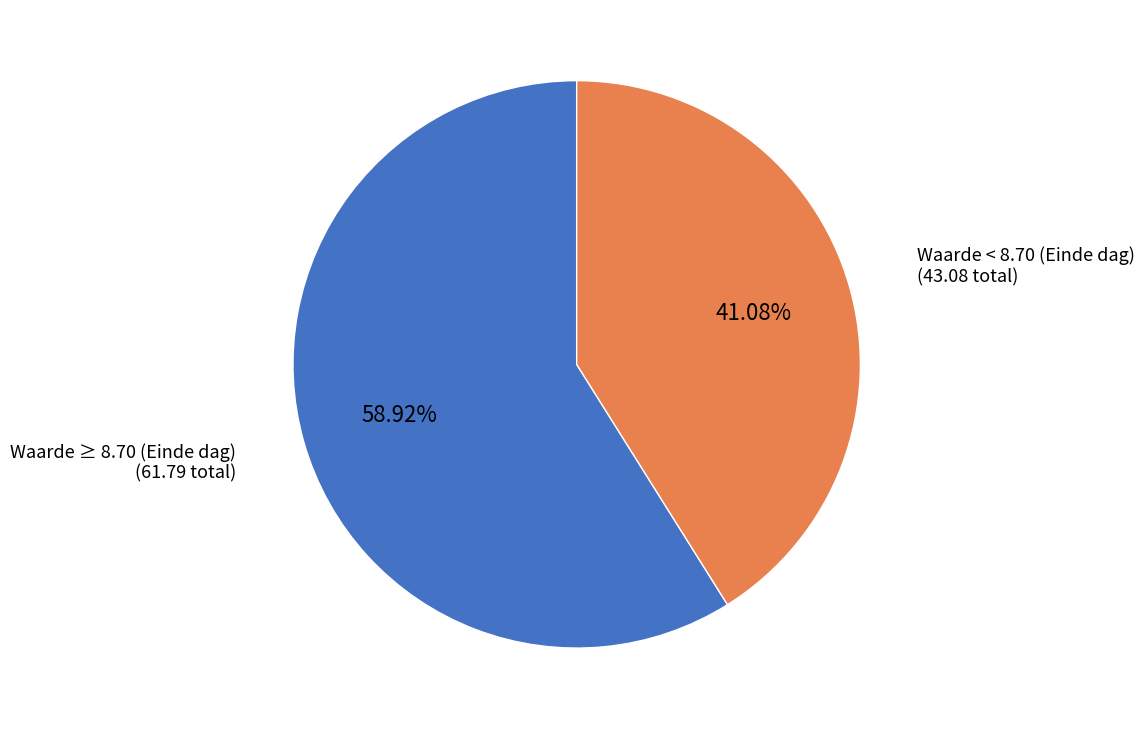

Count the number of slices in the pie.

2